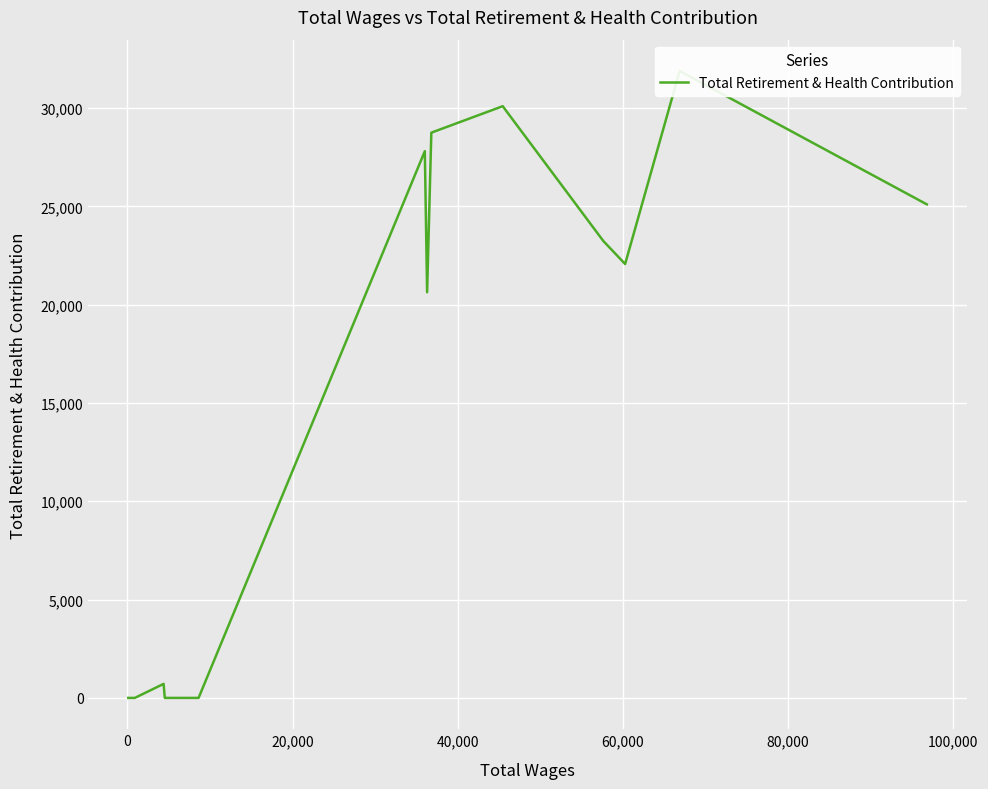

How many points are lower than both their immediate neighbors (excluding endpoints)?

2